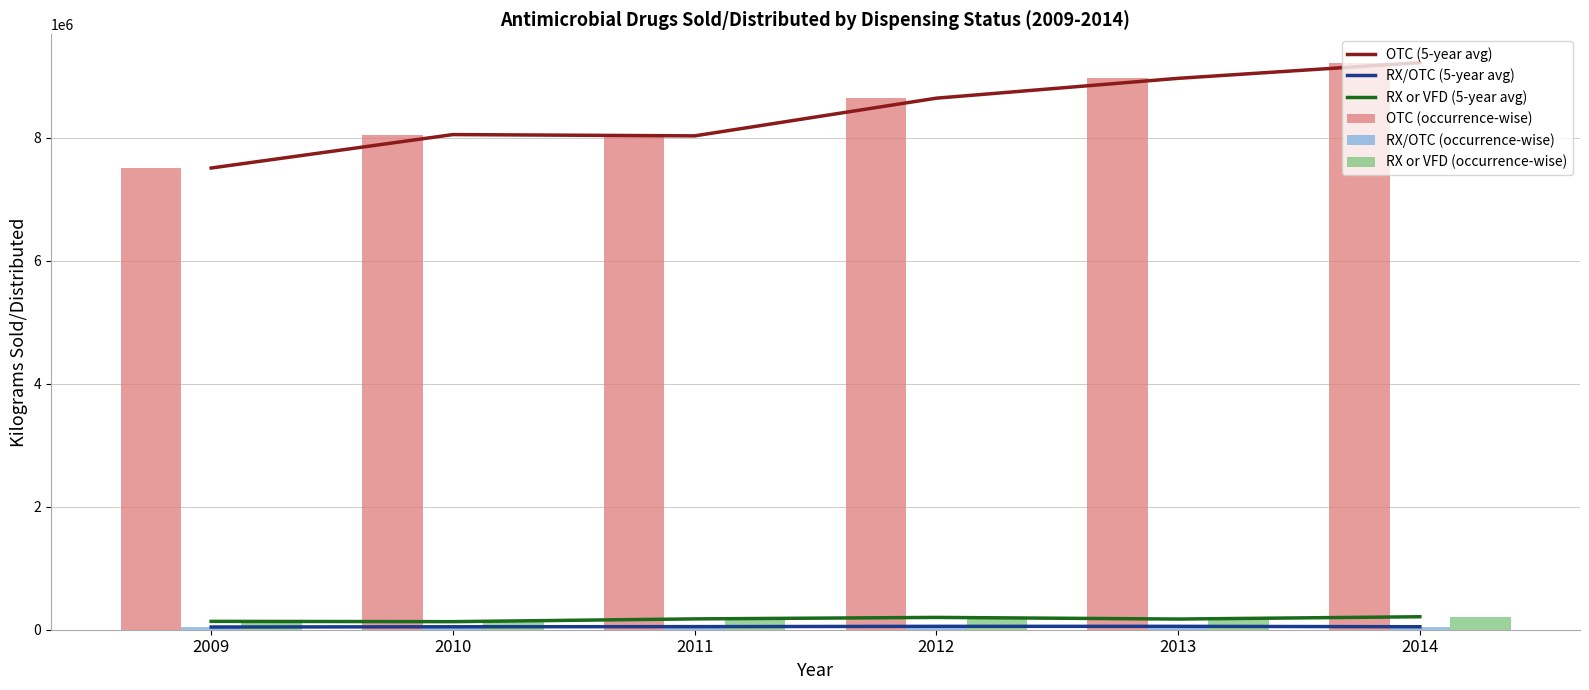

What are all the series names shown in the legend?

OTC (5-year avg), RX/OTC (5-year avg), RX or VFD (5-year avg), OTC (occurrence-wise), RX/OTC (occurrence-wise), RX or VFD (occurrence-wise)